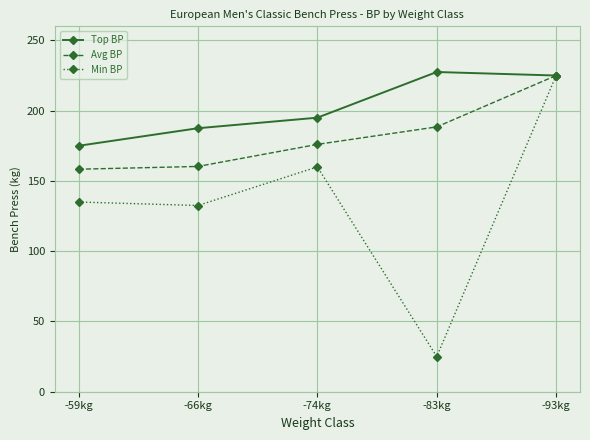

Rank the series at -59kg from lowest to highest value.

Min BP, Avg BP, Top BP